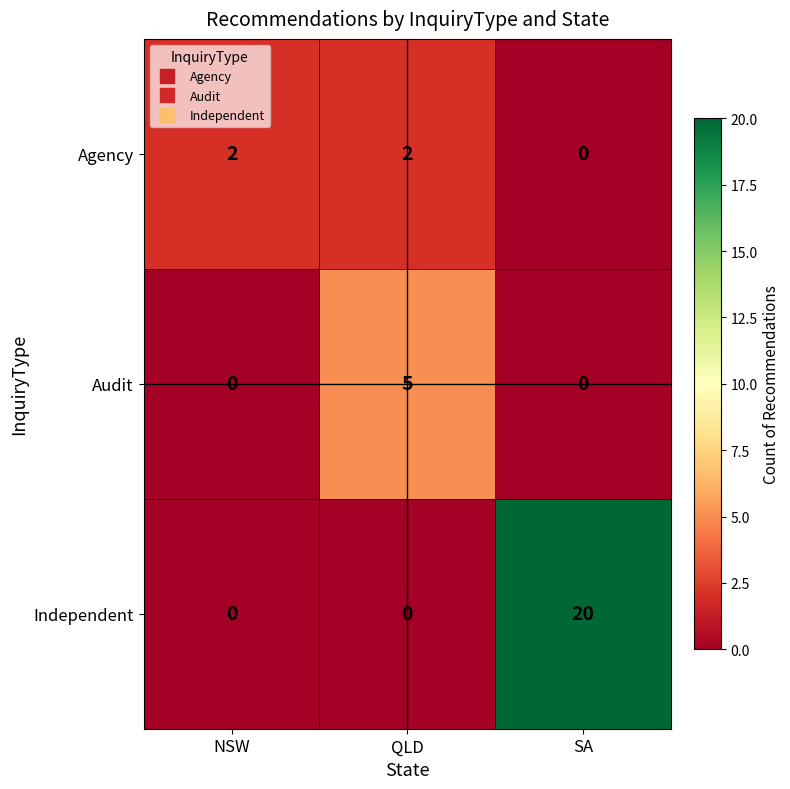

Which series has the widest spread of values?

Independent